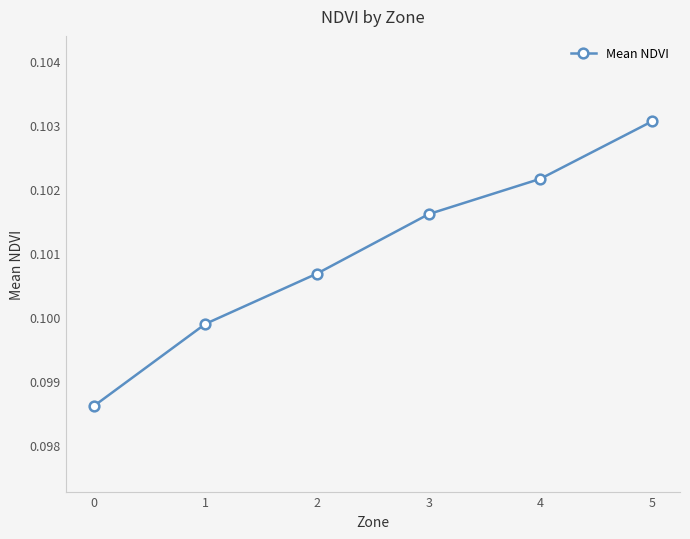

Between 3 and 4, which is larger?

4